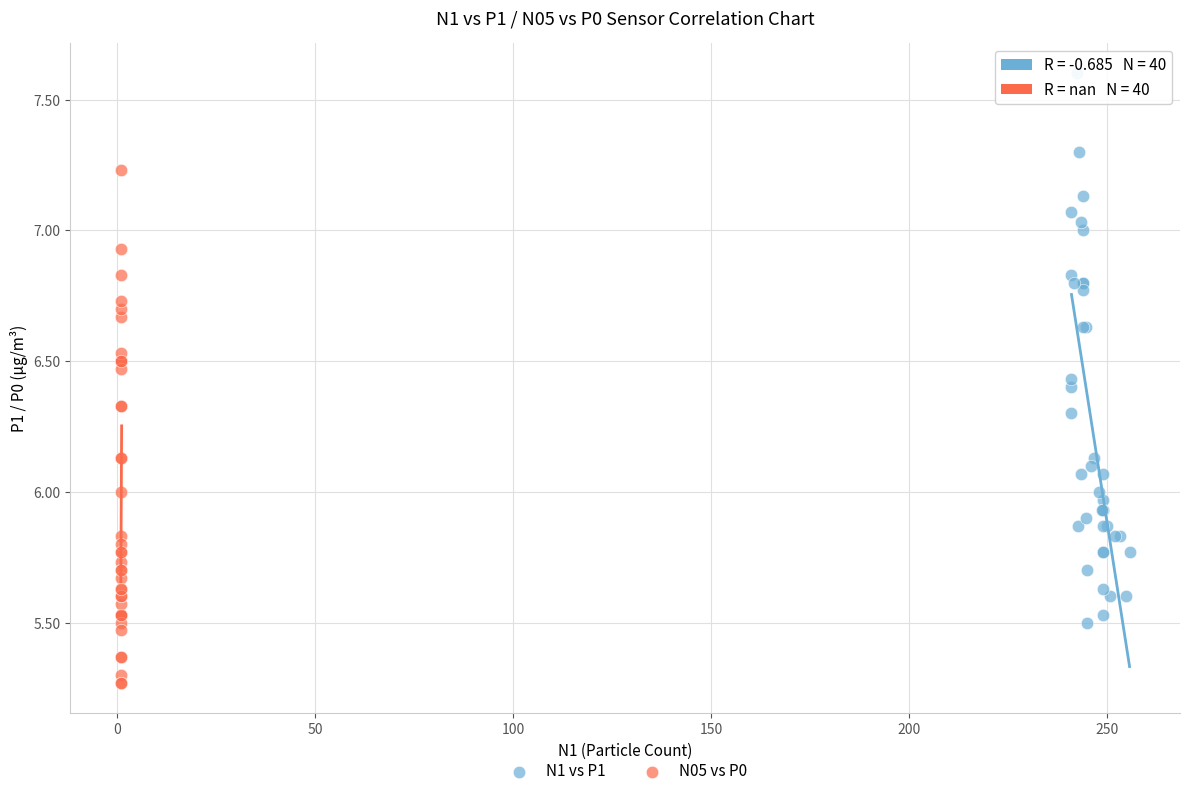

Which series contains the highest Y value?

N1 vs P1